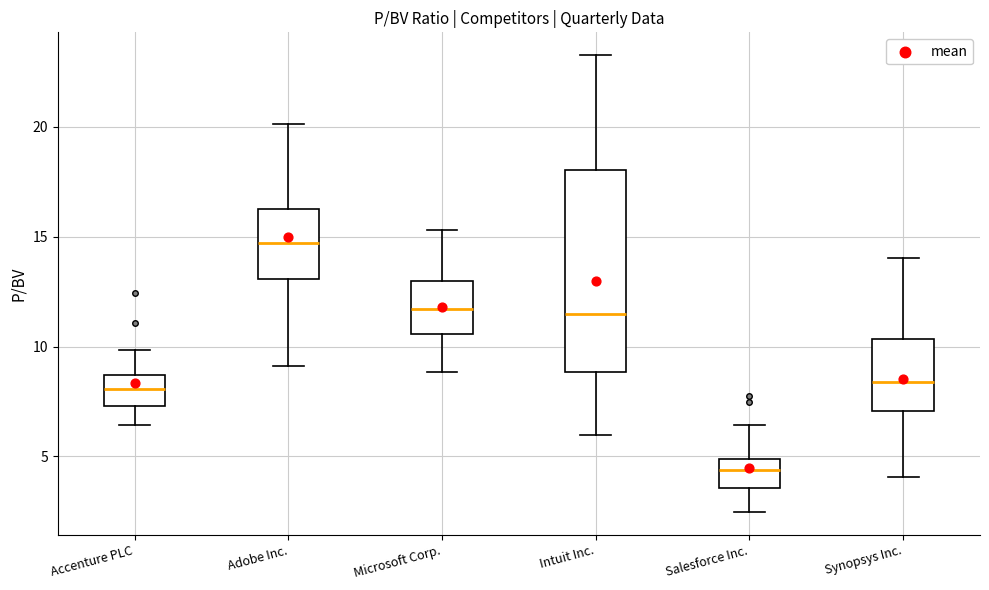

Reading left to right, read every box against the y-axis: the position of its median line, the range the box covers, and the ends of its whiskers. The values are not printed on the chart, so give them approximately, as read against the axis.

Accenture PLC: median 8.0, box 7.5 to 8.5, whiskers 6.5 to 10.0
Adobe Inc.: median 14.5, box 13.0 to 16.0, whiskers 9.0 to 20.0
Microsoft Corp.: median 11.5, box 10.5 to 13.0, whiskers 9.0 to 15.5
Intuit Inc.: median 11.5, box 9.0 to 18.0, whiskers 6.0 to 23.5
Salesforce Inc.: median 4.5, box 3.5 to 5.0, whiskers 2.5 to 6.5
Synopsys Inc.: median 8.5, box 7.0 to 10.5, whiskers 4.0 to 14.0